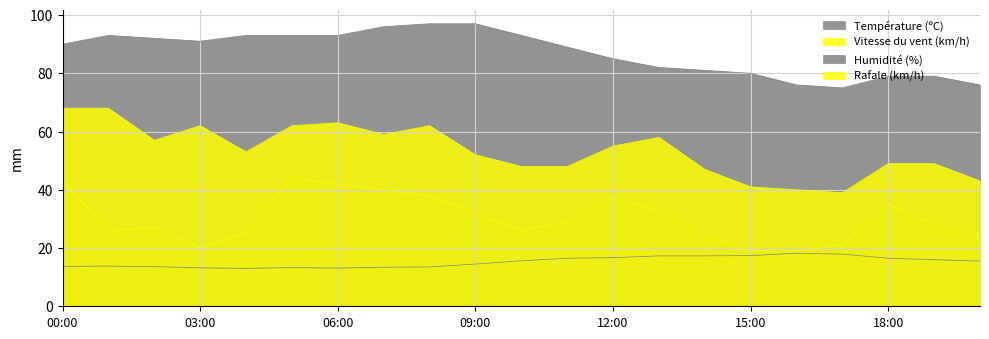

Reading right to left, extract all data points from this chart.

Température (ºC): 15.5	16.0	16.5	17.9	18.2	17.4	17.3	17.3	16.7	16.5	15.6	14.5	13.5	13.4	13.1	13.3	13.0	13.2	13.6	13.8	13.7
Vitesse du vent (km/h): 23.0	28.0	35.0	21.0	19.0	19.0	24.0	33.0	37.0	29.0	26.0	32.0	38.0	40.0	42.0	44.0	25.0	20.0	27.0	26.0	43.0
Humidité (%): 76.0	79.0	79.0	75.0	76.0	80.0	81.0	82.0	85.0	89.0	93.0	97.0	97.0	96.0	93.0	93.0	93.0	91.0	92.0	93.0	90.0
Rafale (km/h): 43.0	49.0	49.0	39.0	40.0	41.0	47.0	58.0	55.0	48.0	48.0	52.0	62.0	59.0	63.0	62.0	53.0	62.0	57.0	68.0	68.0